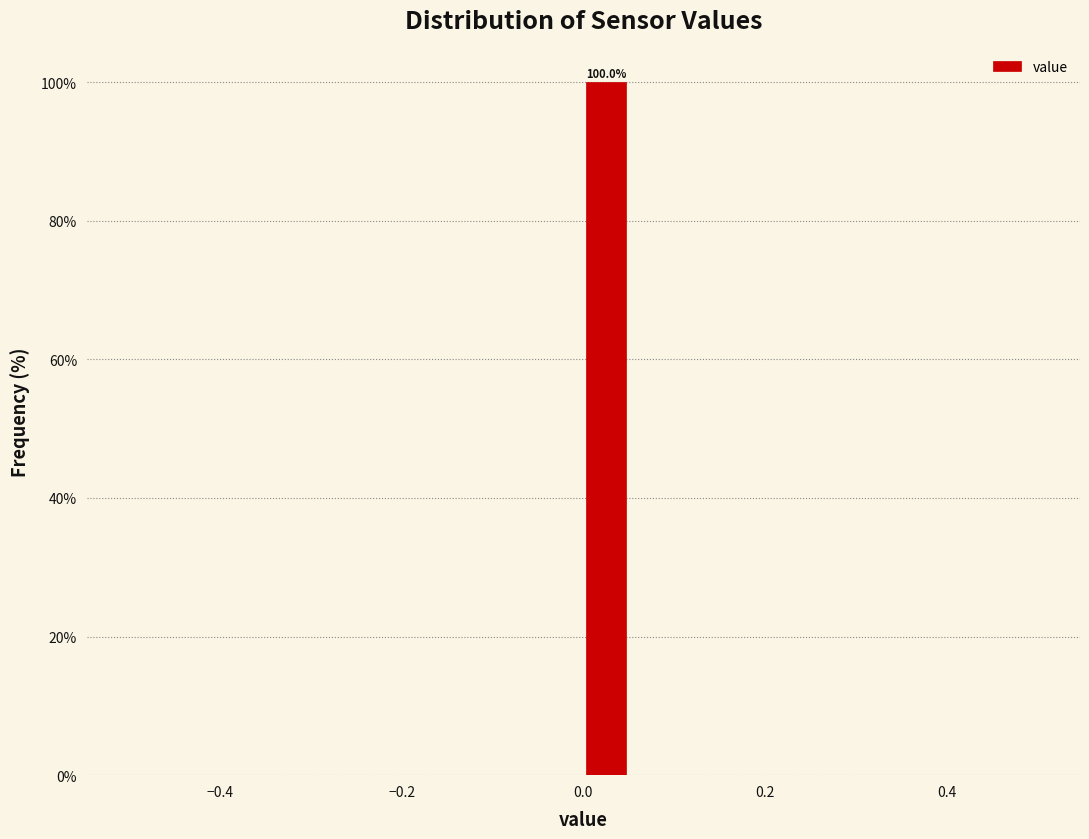

Around what value on the x-axis is the tallest bar? Give the approximate position of its centre, as read against the axis.

0.02